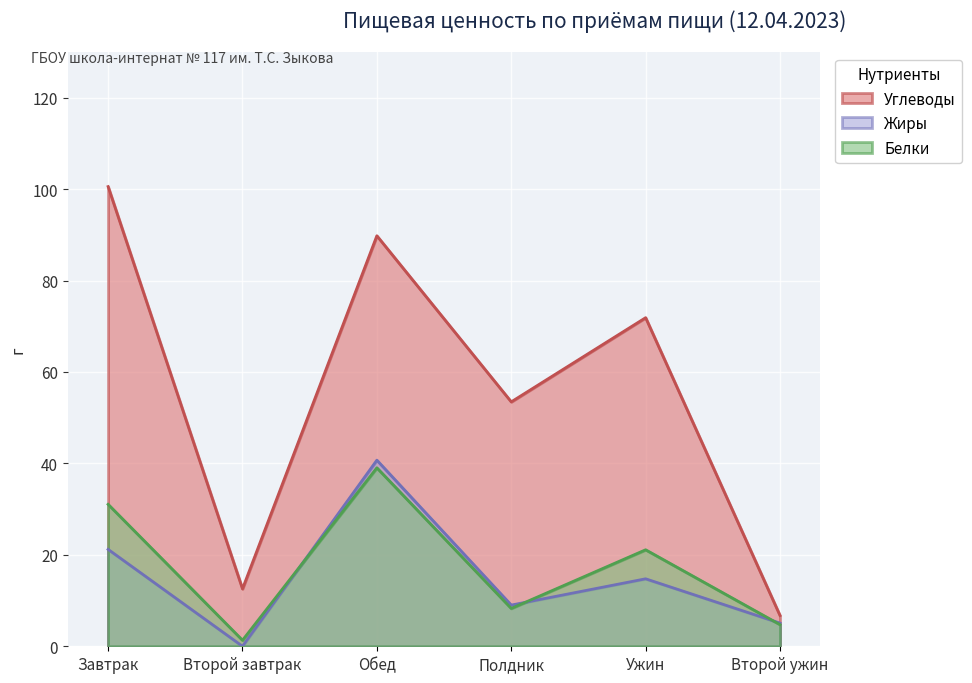

How many interior local peaks does the Жиры series have?

2